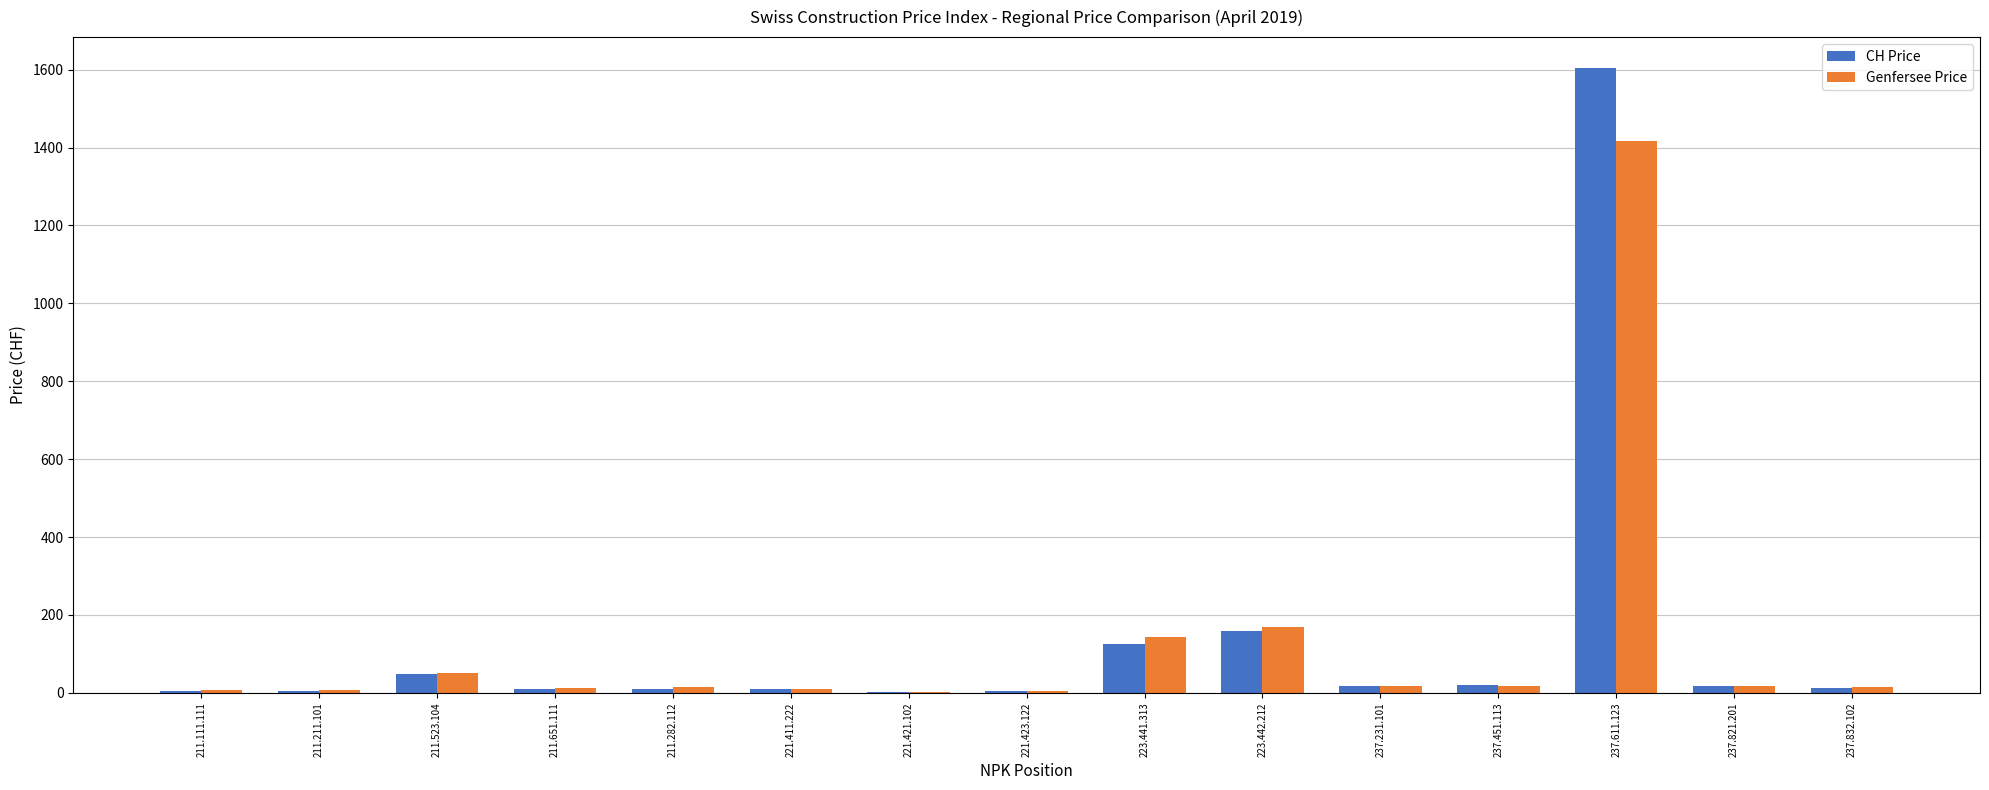

What is the sum of all CH Price values?

2048.3